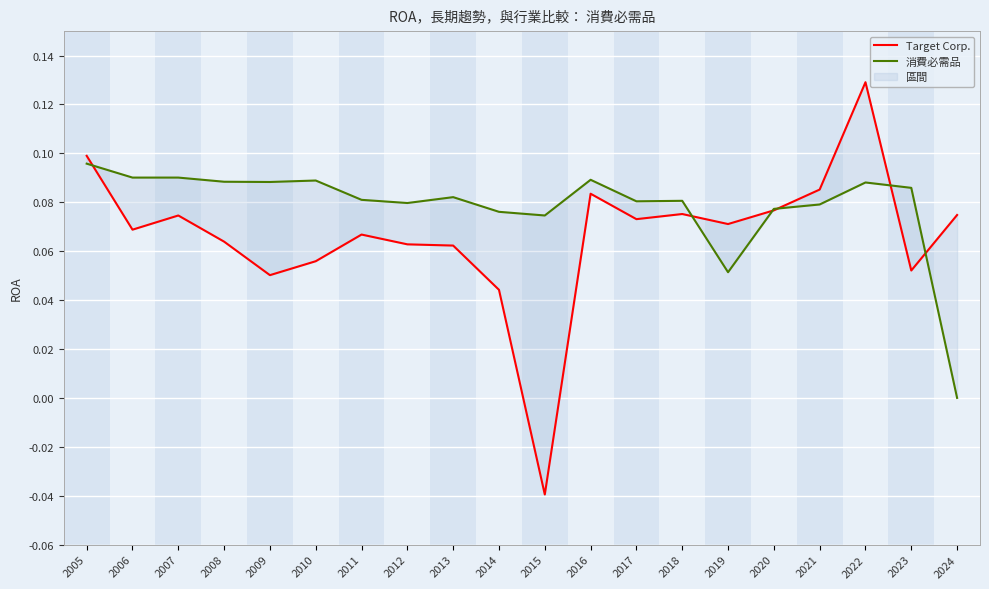

What is the highest value of the Target Corp. series?

0.1